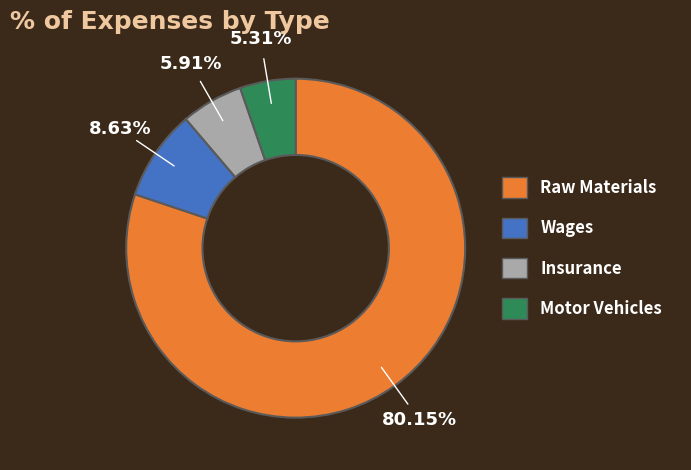

Is there a majority slice in this chart?

Yes